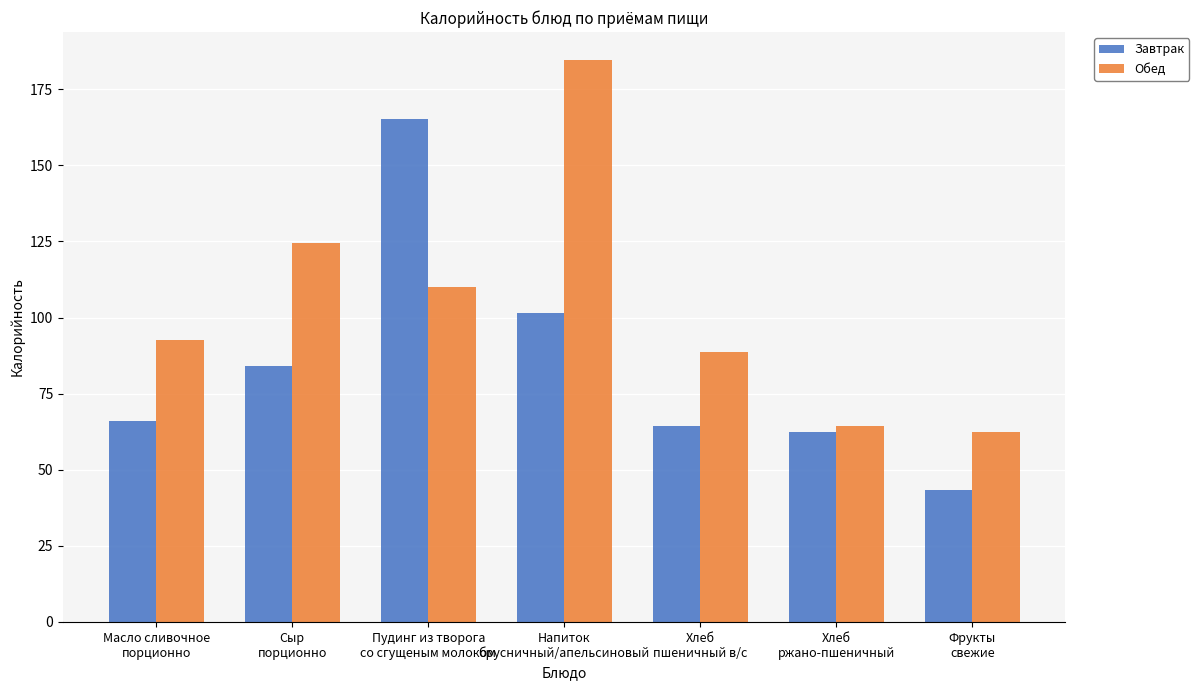

How many groups of bars are there?

7